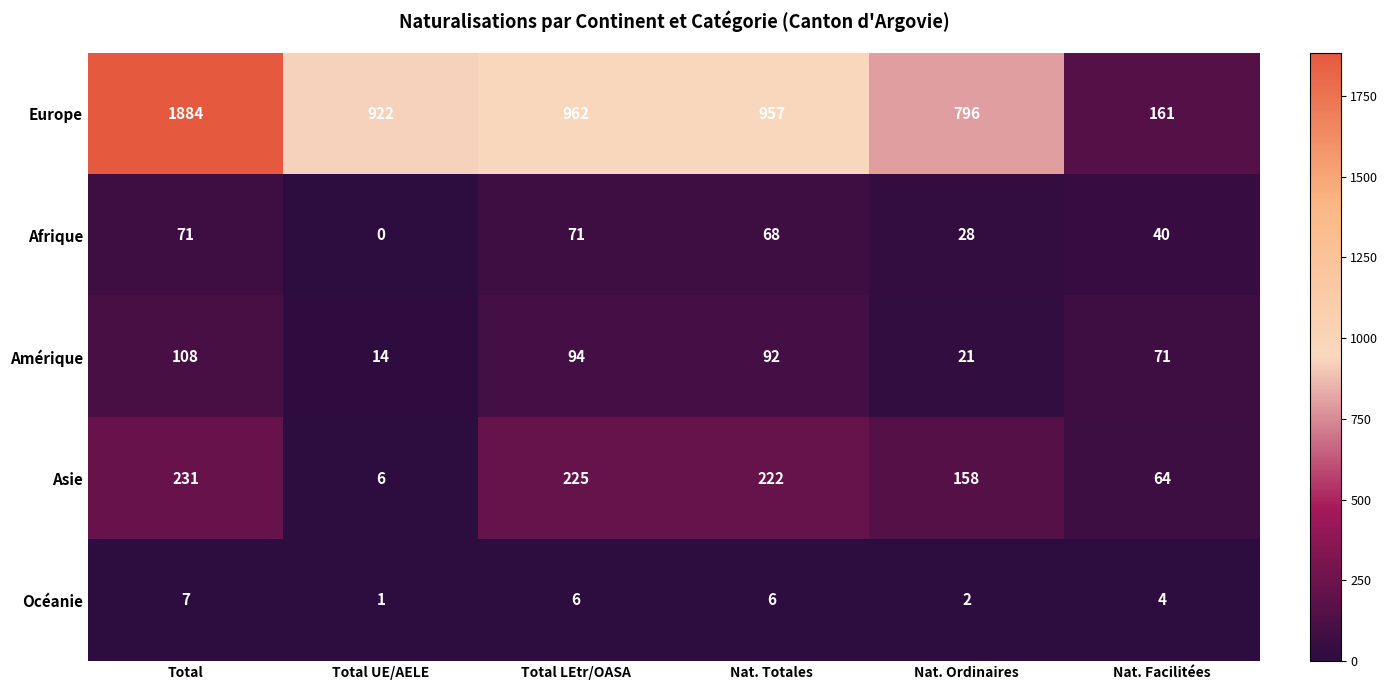

Which series has the widest spread of values?

Europe